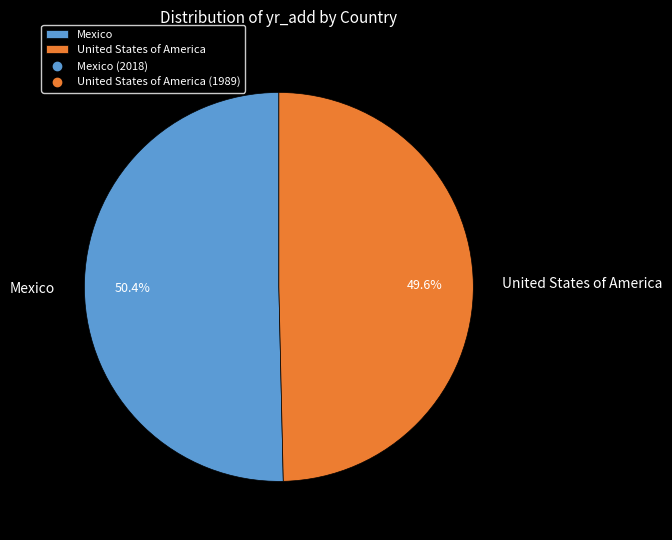

What percentage do Mexico and United States of America together represent?

100.0%